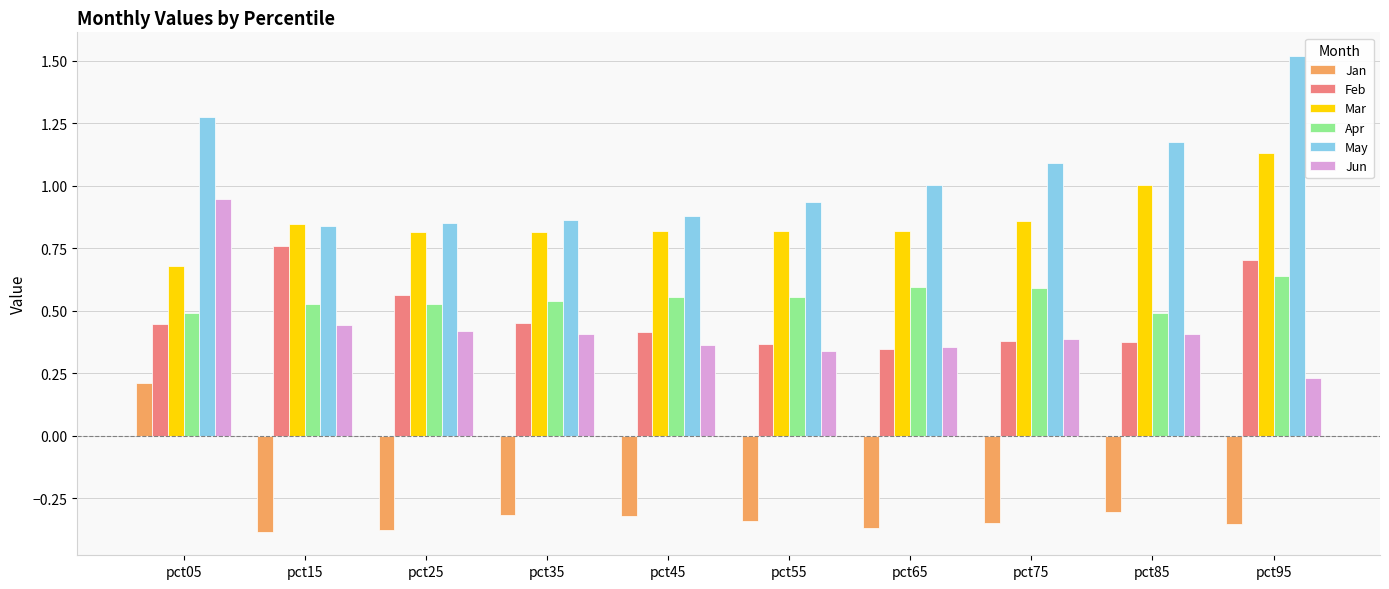

Which category has the highest value across all series?

pct95